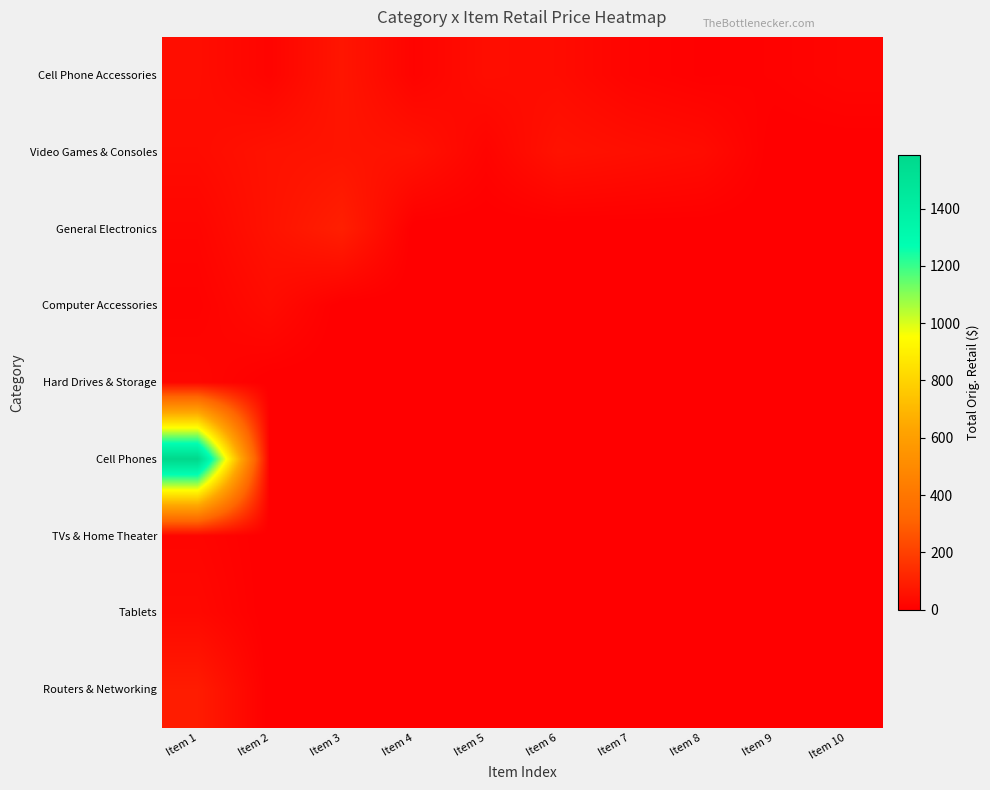

Rank the series at Item 1 from lowest to highest value.

Computer Accessories, General Electronics, TVs & Home Theater, Hard Drives & Storage, Tablets, Video Games & Consoles, Cell Phone Accessories, Routers & Networking, Cell Phones